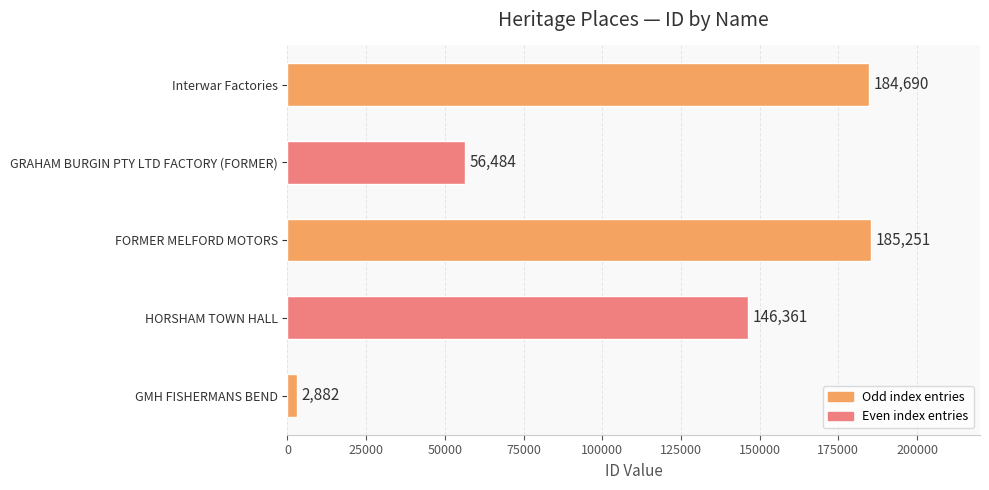

Reading bottom to top, what are all the values shown in this chart?

GMH FISHERMANS BEND=2882	HORSHAM TOWN HALL=146361	FORMER MELFORD MOTORS=185251	GRAHAM BURGIN PTY LTD FACTORY (FORMER)=56484	Interwar Factories=184690